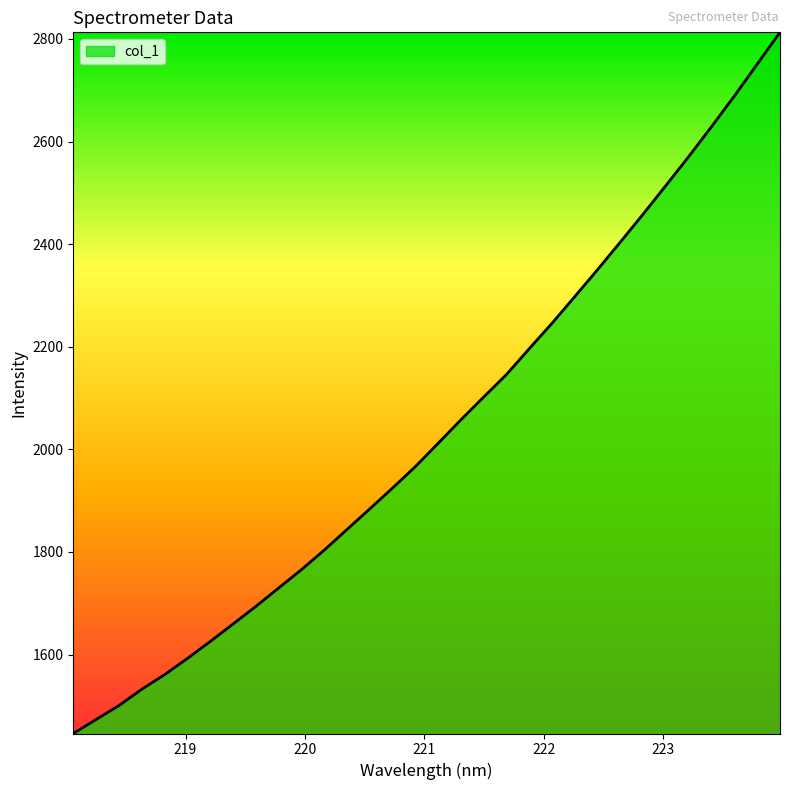

What is the smallest value displayed?

1446.0